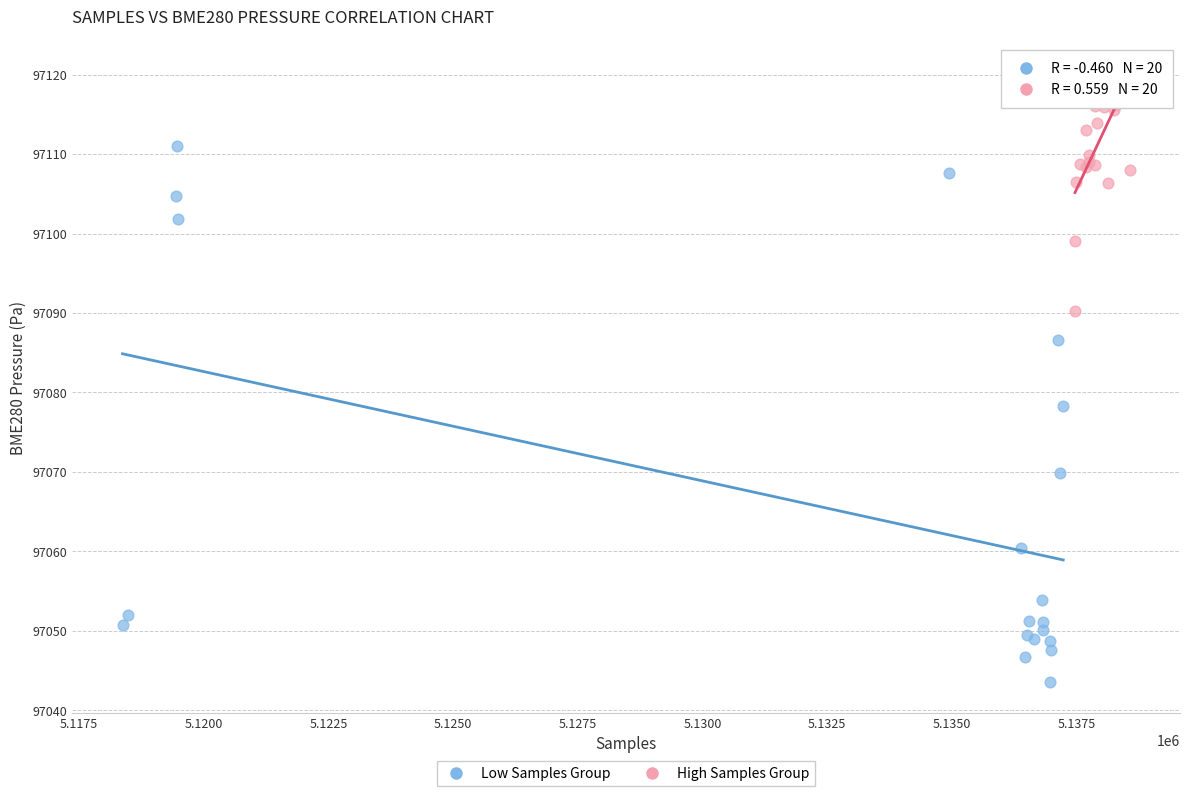

Which series contains the highest Y value?

High Samples Group